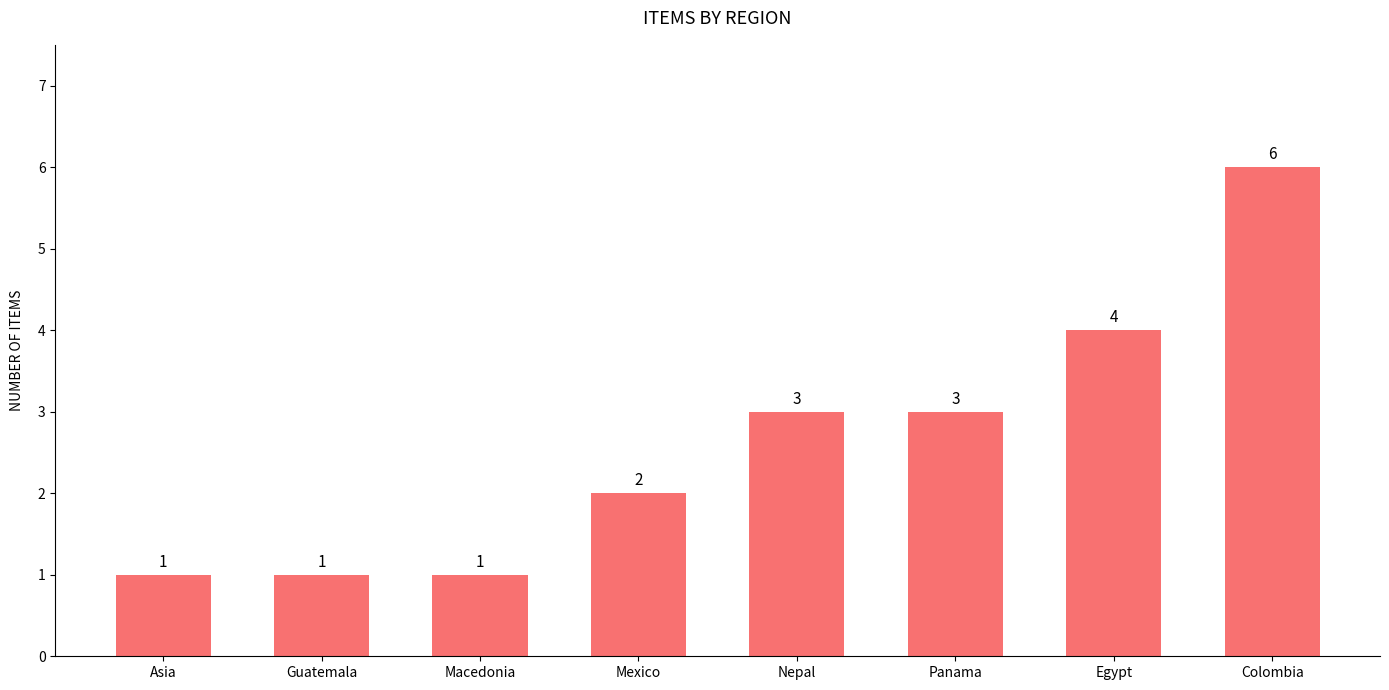

What value does the data have at Macedonia?

1